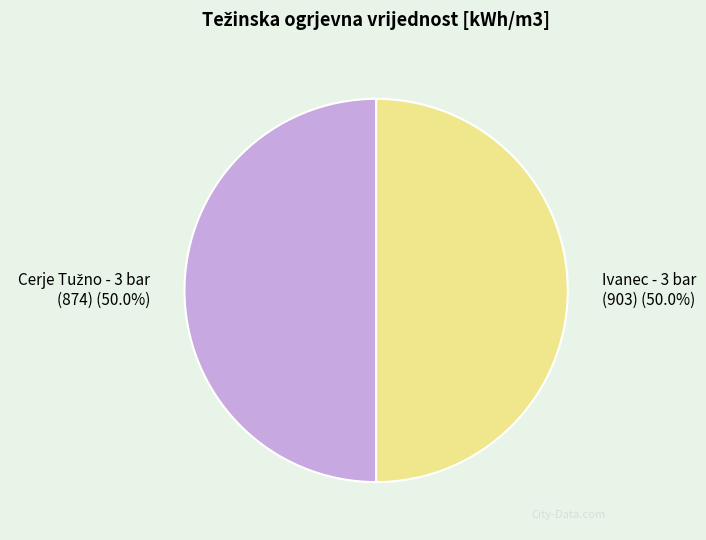

How many slices are in this pie chart?

2